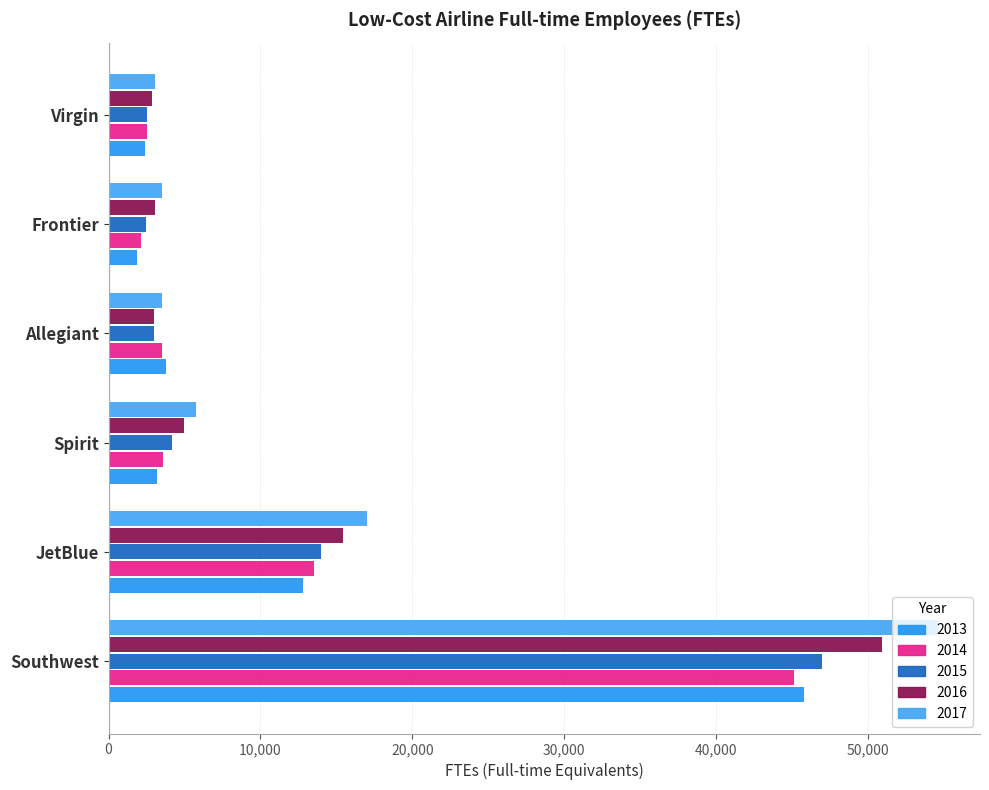

What are all the series names shown in the legend?

2013, 2014, 2015, 2016, 2017